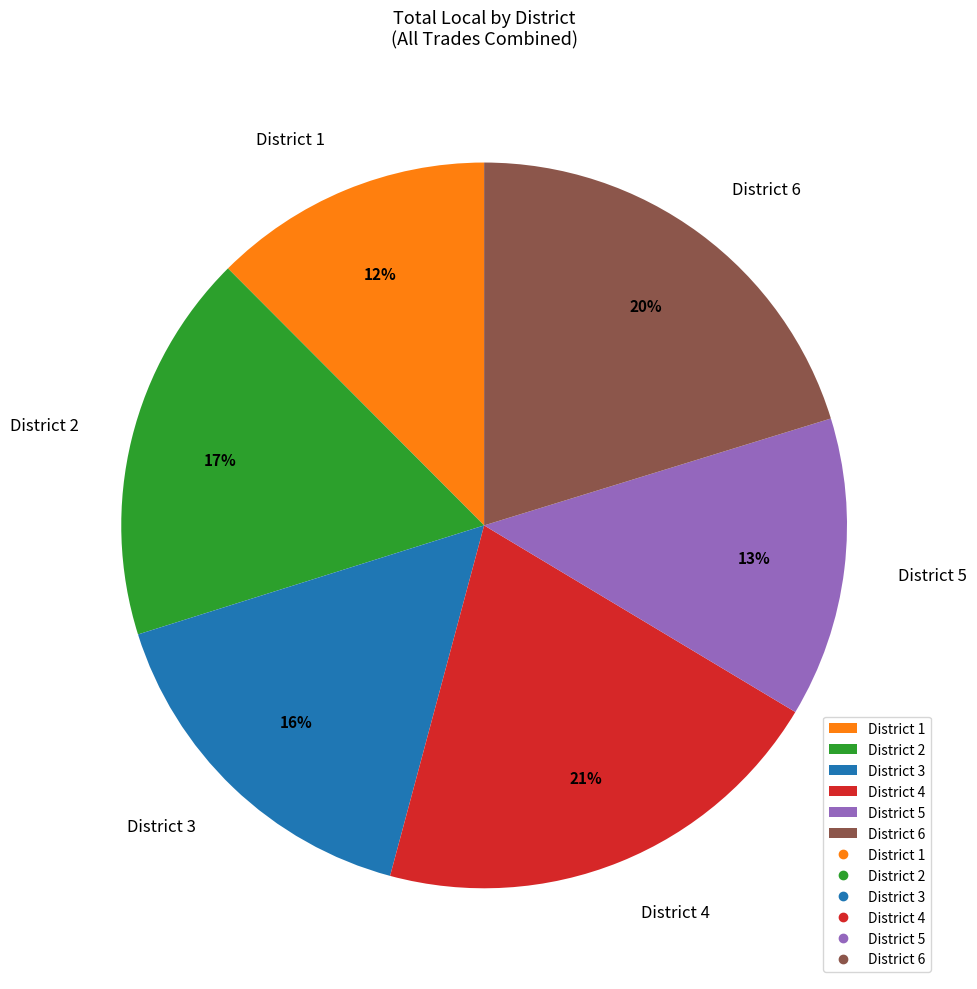

Combined, do District 5 and District 6 account for over 50%?

No